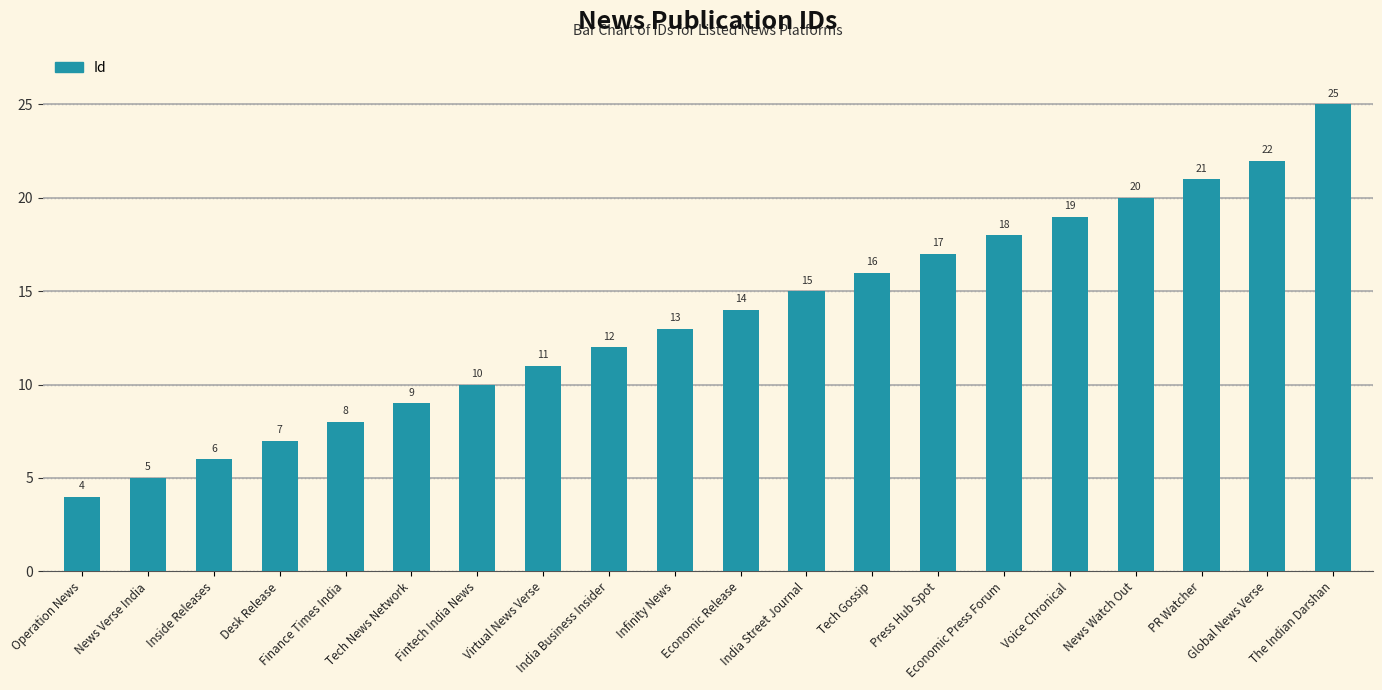

The value at Voice Chronical is 7. True or false?

False